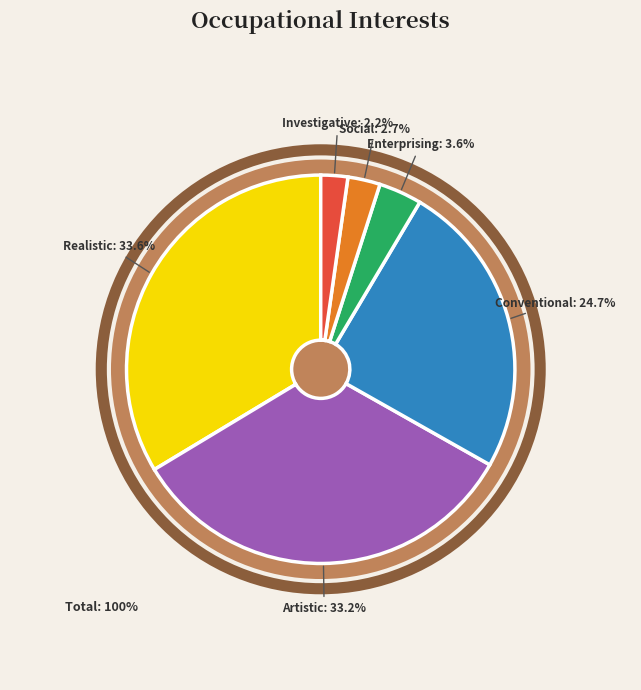

Approximately how many times larger is the value at Investigative compared to Realistic?

0.1